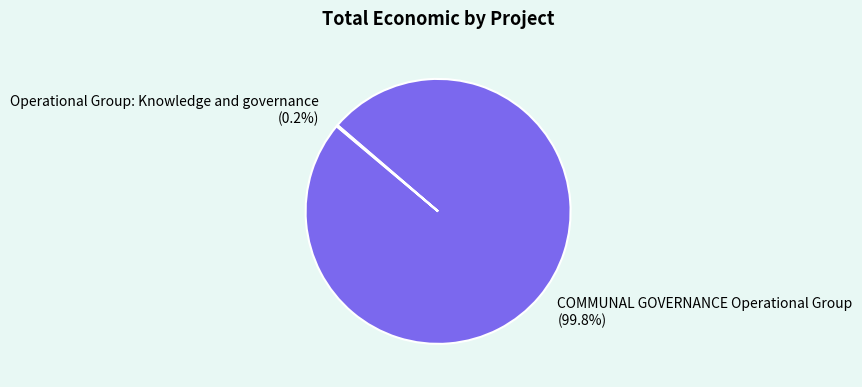

To the nearest percent, what is the average slice percentage?

50%